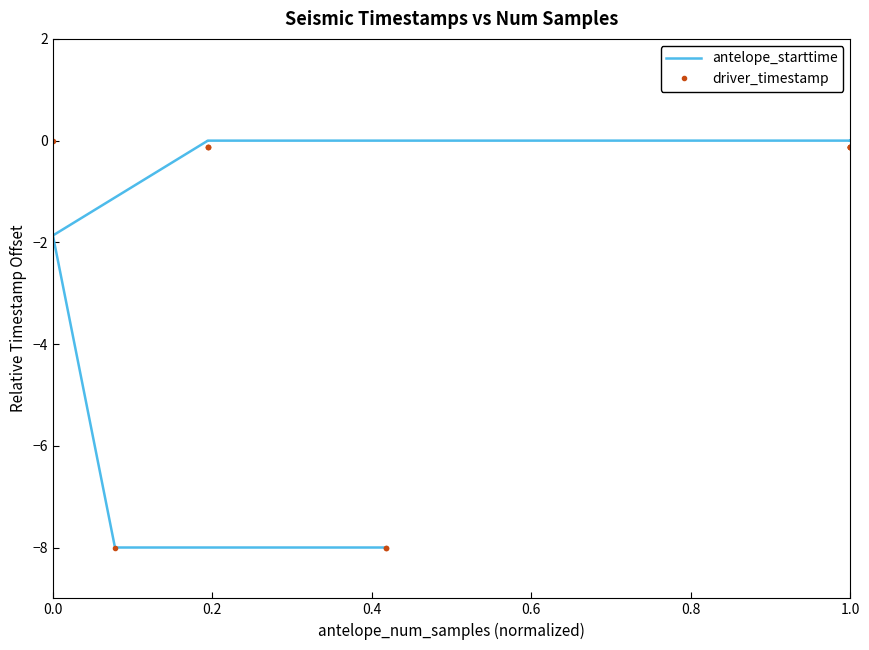

How many times do antelope_starttime and driver_timestamp cross each other?

2